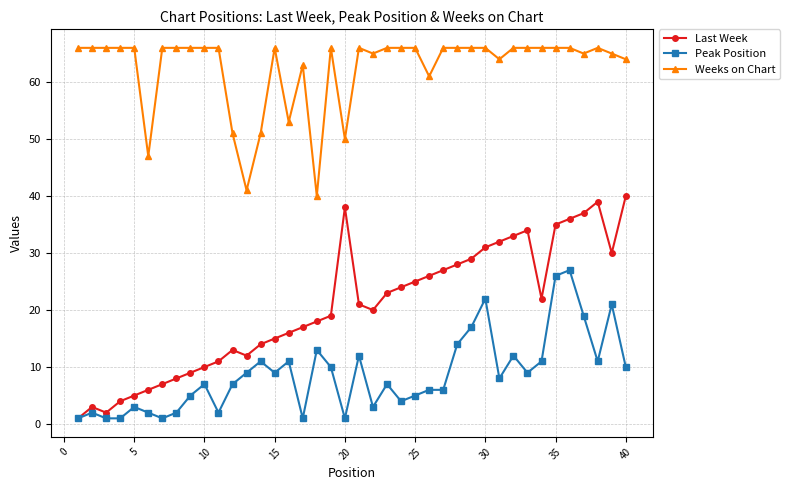

At how many categories does at least one series exceed 60?

33